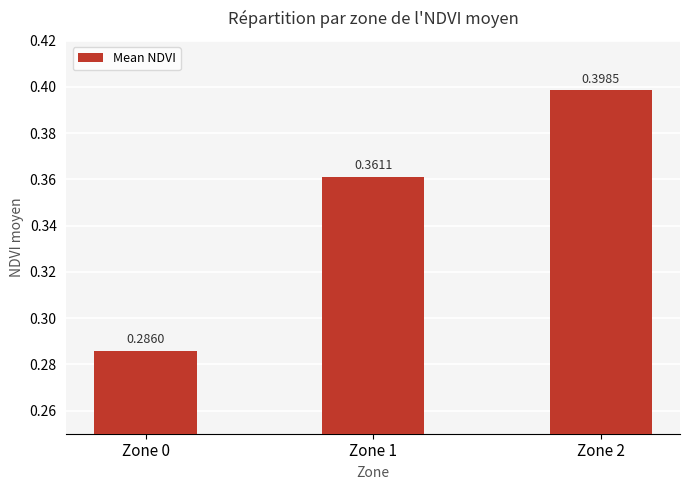

Between Zone 0 and Zone 1, which is larger?

Zone 1